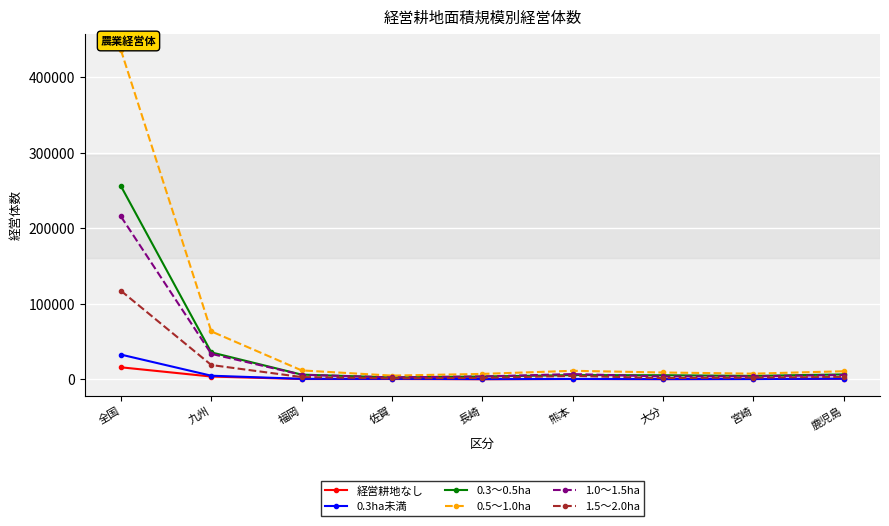

What are all the series names shown in the legend?

経営耕地なし, 0.3ha未満, 0.3～0.5ha, 0.5～1.0ha, 1.0～1.5ha, 1.5～2.0ha